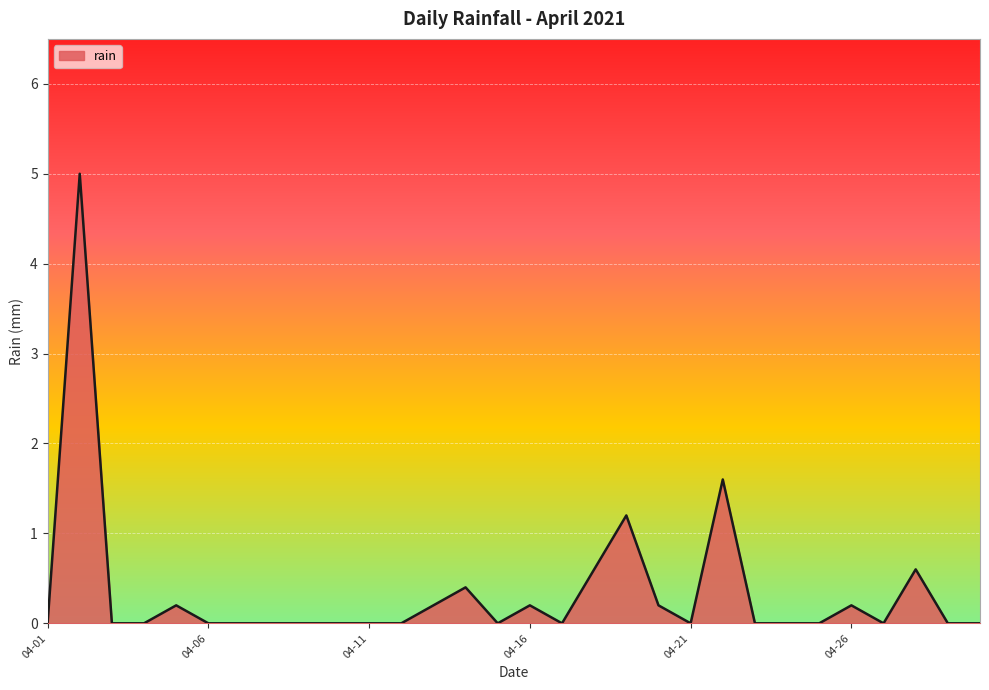

Does the chart display data point markers on the line(s)?

No